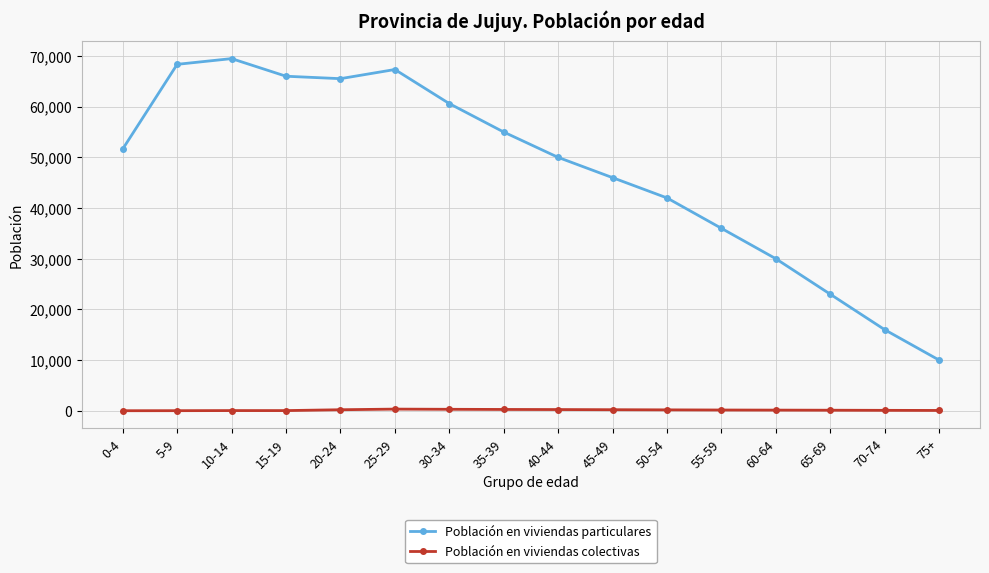

What is the value of the Población en viviendas particulares point at the 7th from the left?

60612